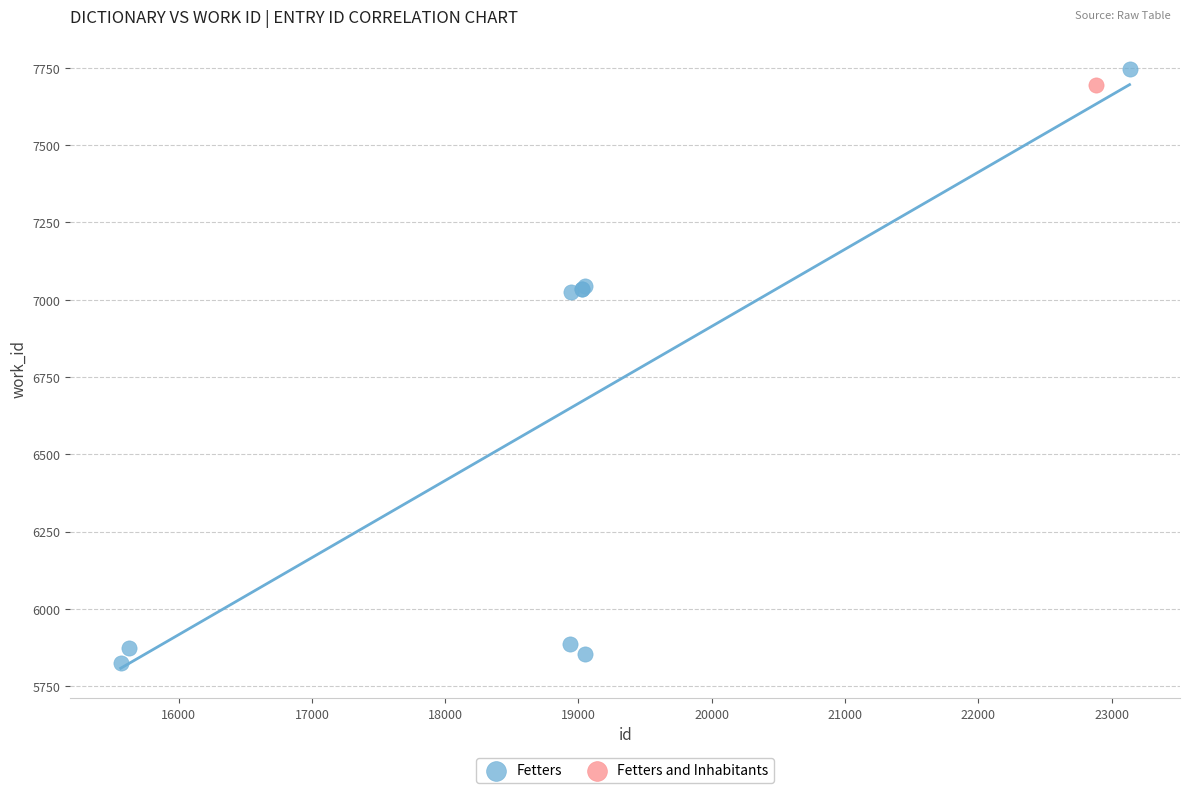

What are all the series names shown in the legend?

Fetters, Fetters and Inhabitants